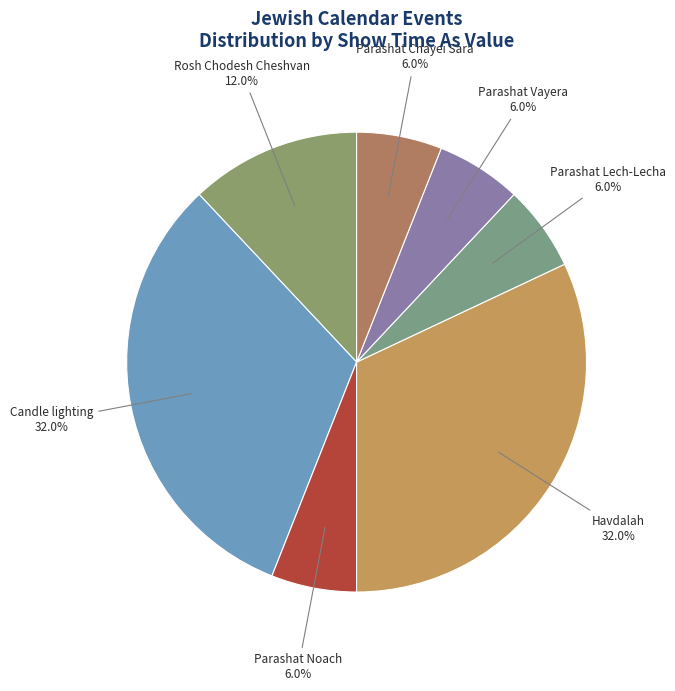

What percentage do Parashat Lech-Lecha and Candle lighting together represent?

38.0%